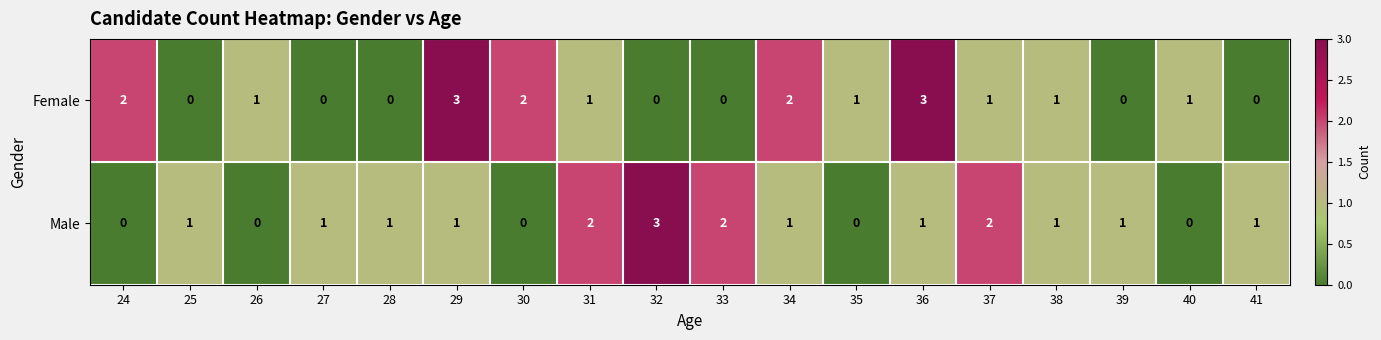

Between 35 and 36, which series saw the biggest shift?

Female